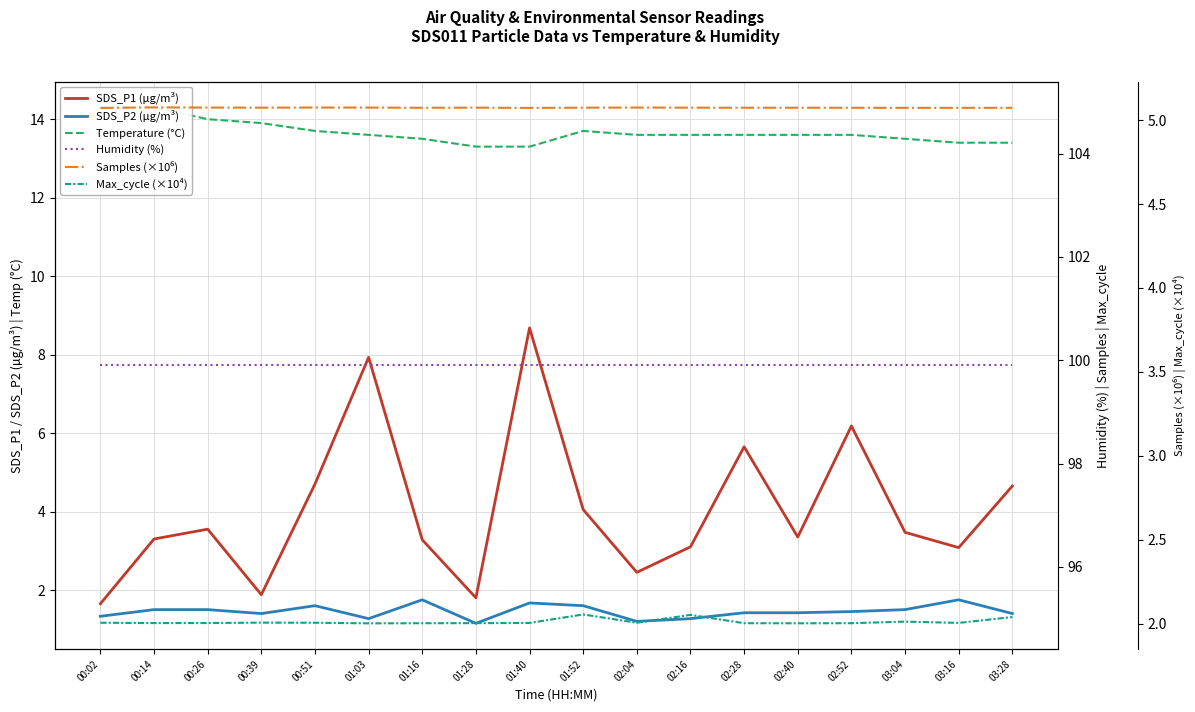

What is the sum of the Max_cycle (×10⁴) values at 02:52 and 00:39?

4.0